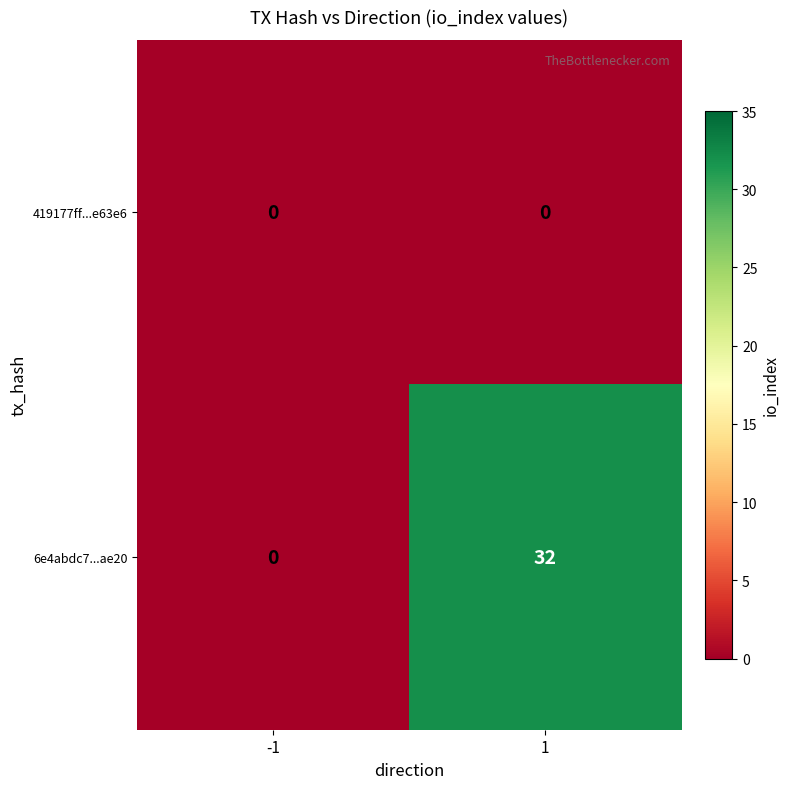

At which category is the sum across all series the highest?

1